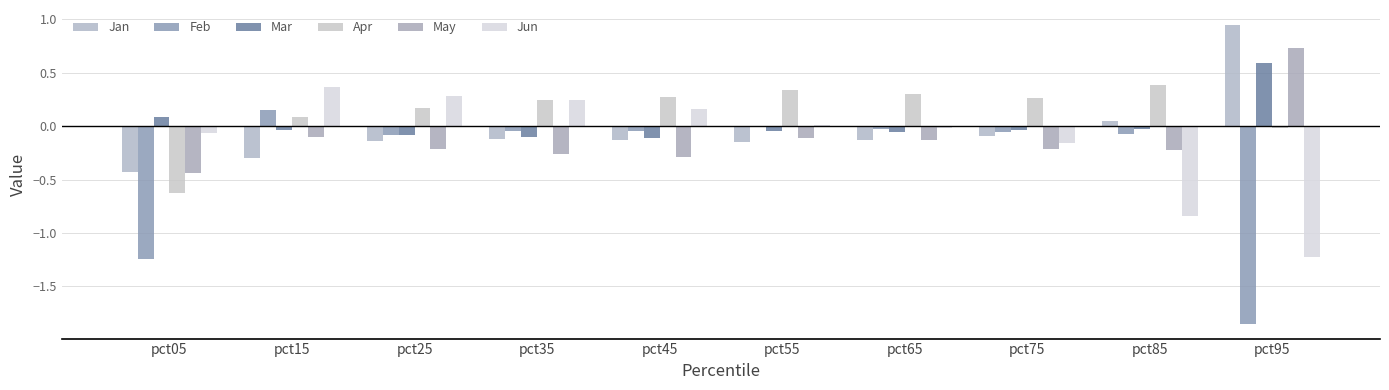

At which label is Mar closest to 0?

pct85